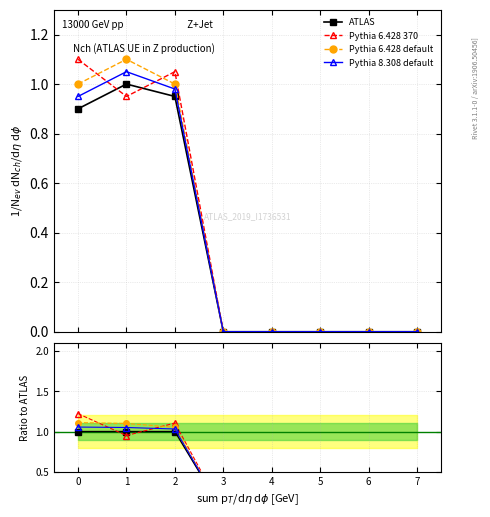

What is the highest value of the ATLAS series?

1.0